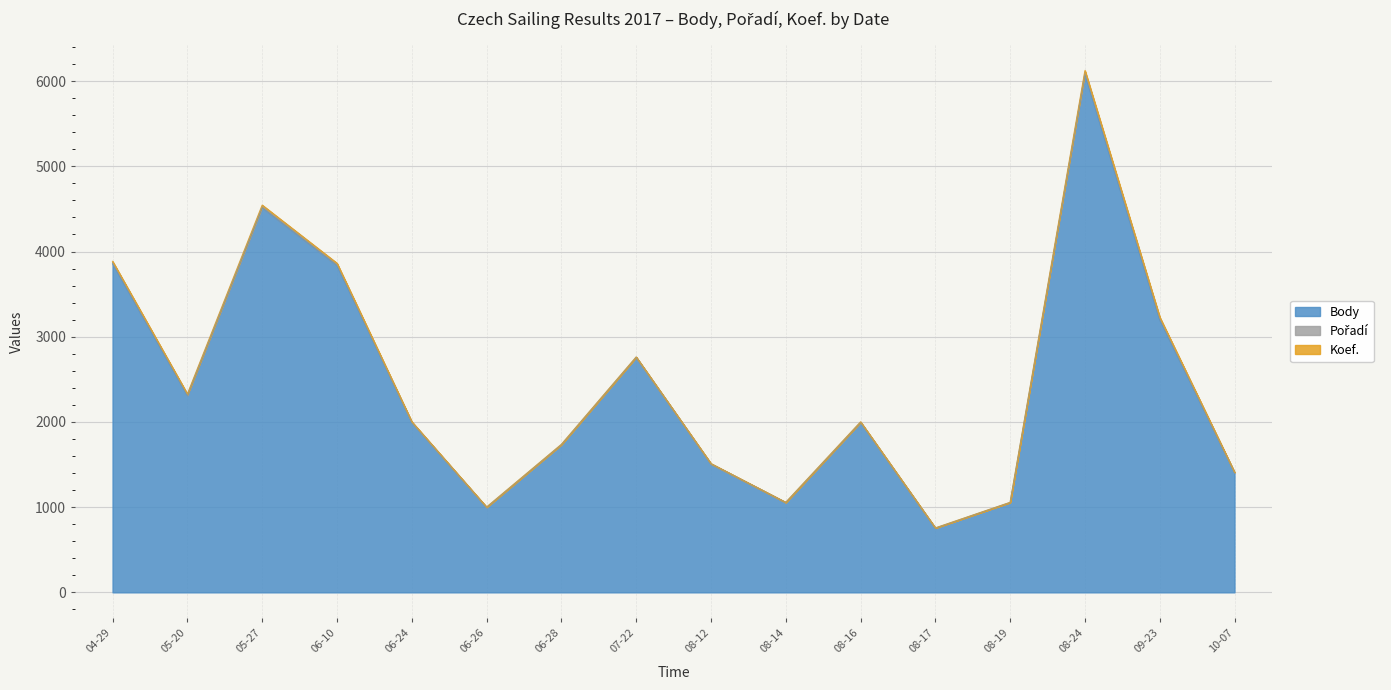

At which category does the chart reach its peak across all series?

2017-08-24